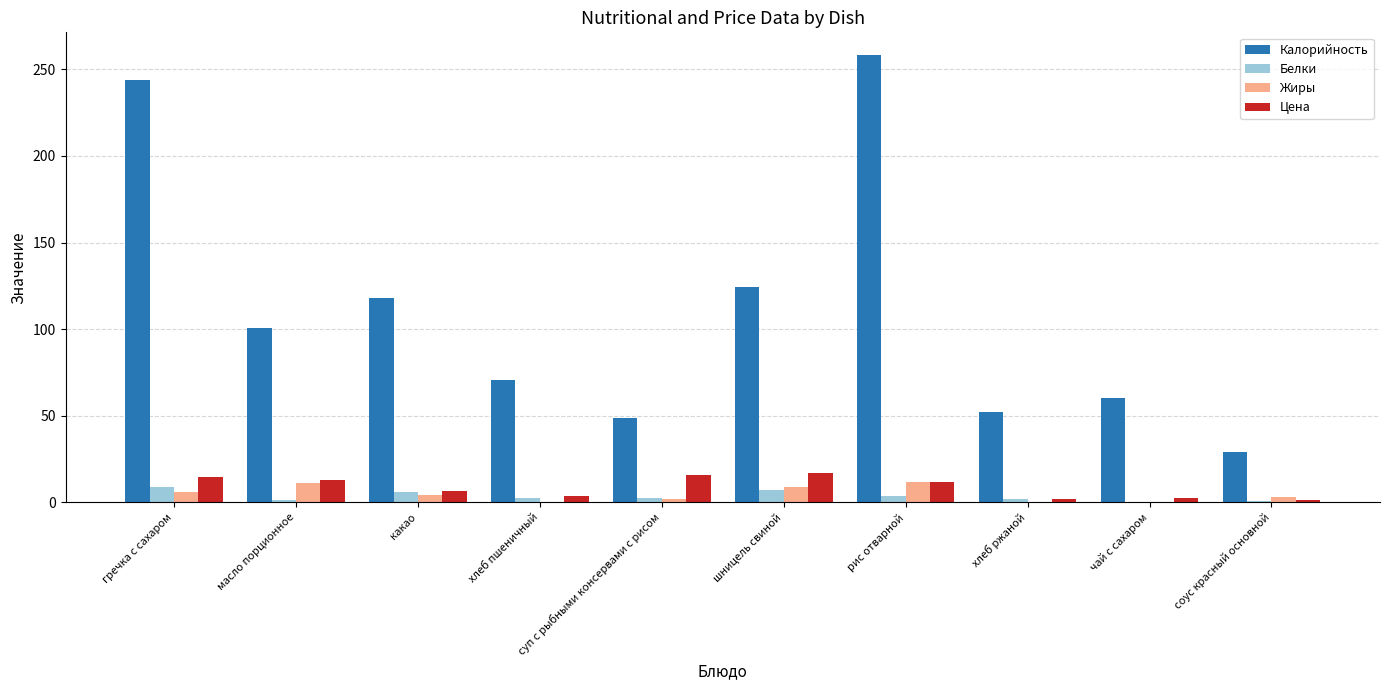

Where does the Калорийность series first go above 100?

гречка с сахаром